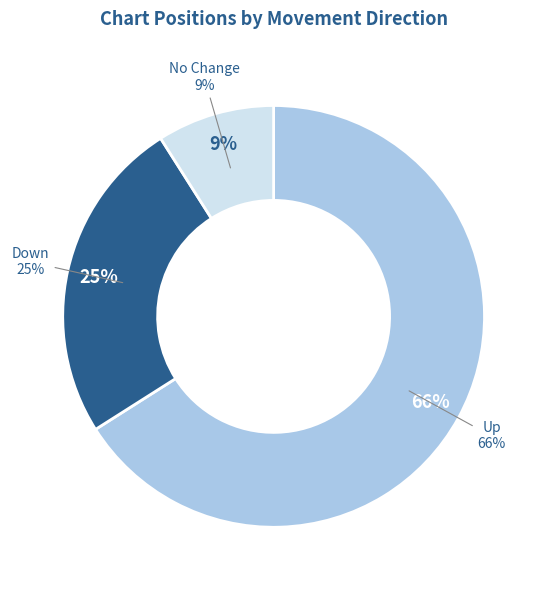

True or false: down accounts for 12% of the total.

False